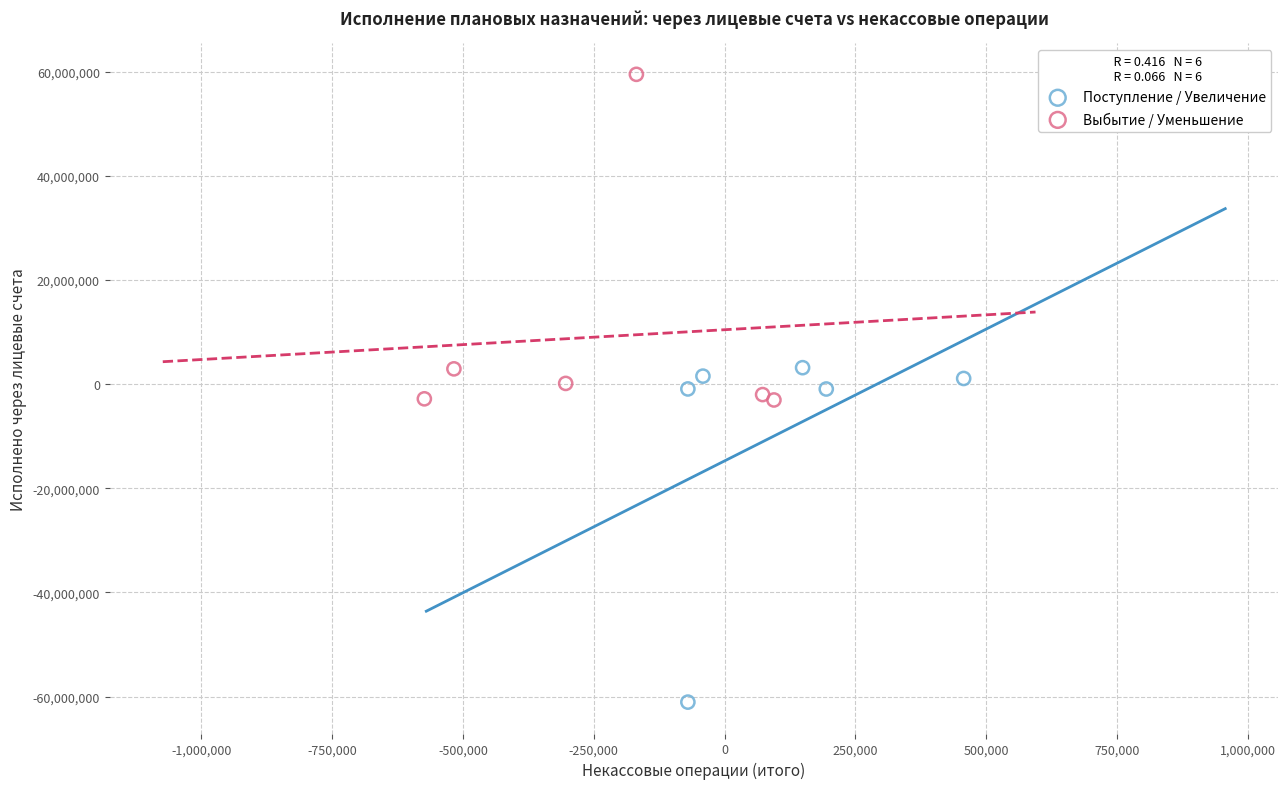

Which series reaches the minimum Y coordinate?

Поступление / Увеличение